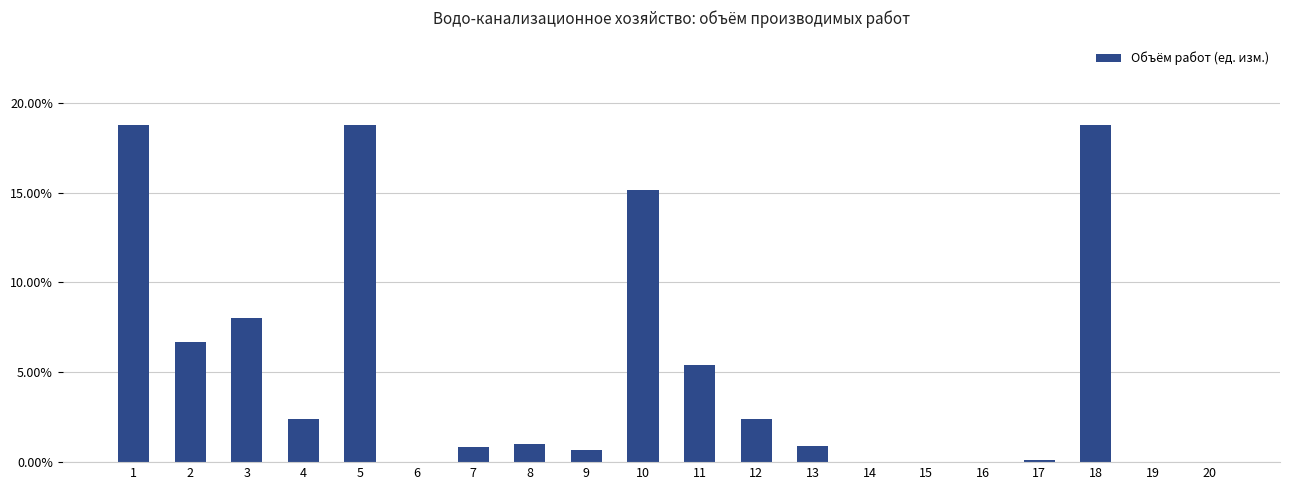

At which label is the value closest to 0?

14